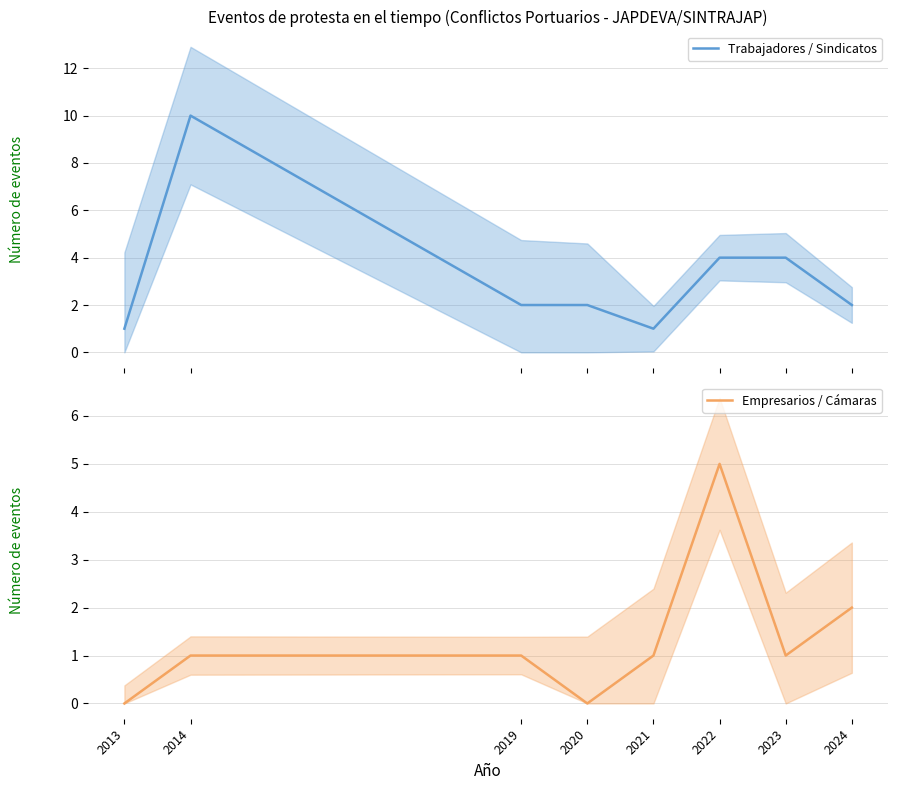

Between which two adjacent categories do Trabajadores / Sindicatos and Empresarios / Cámaras first intersect?

2022 and 2023